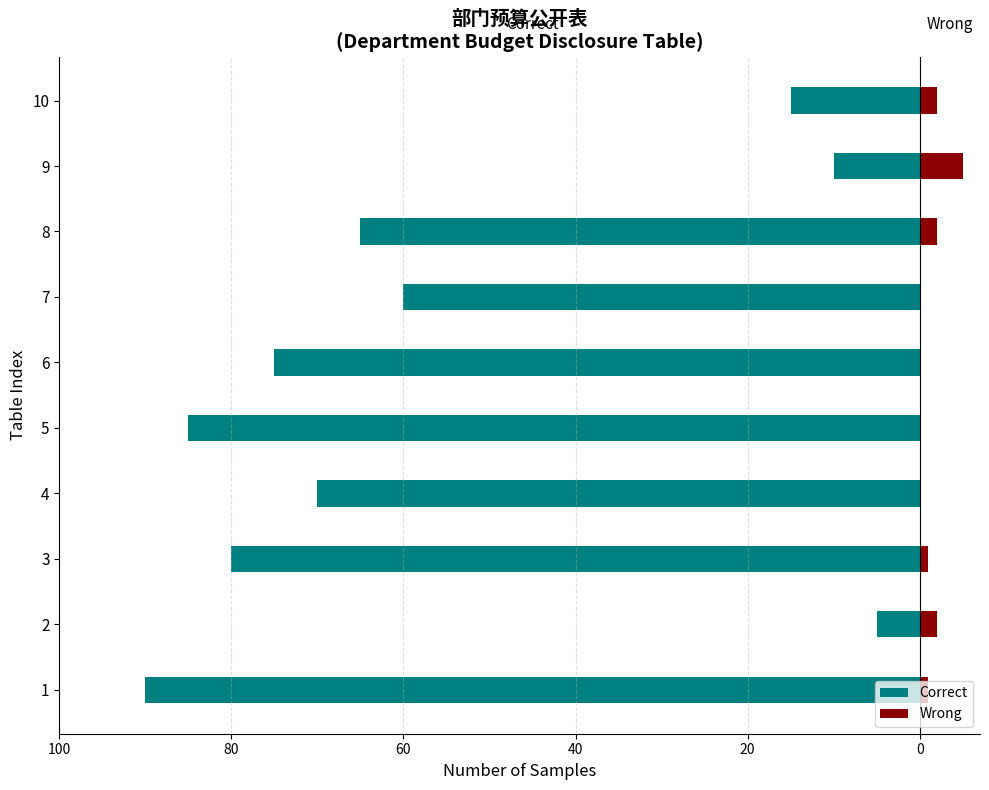

What are all the series names shown in the legend?

Correct, Wrong